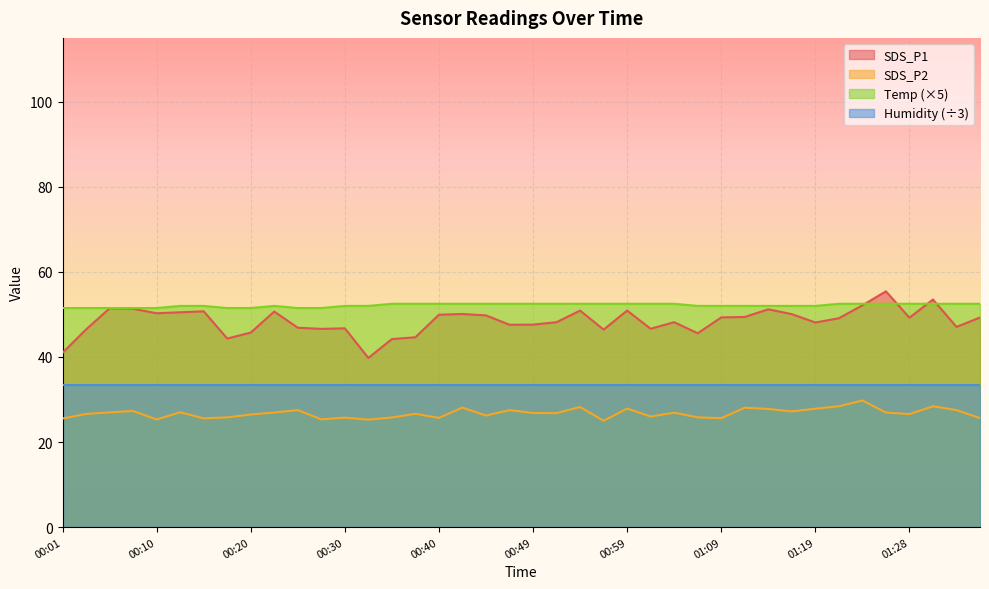

What is the label of the 23rd point from the left?

00:54